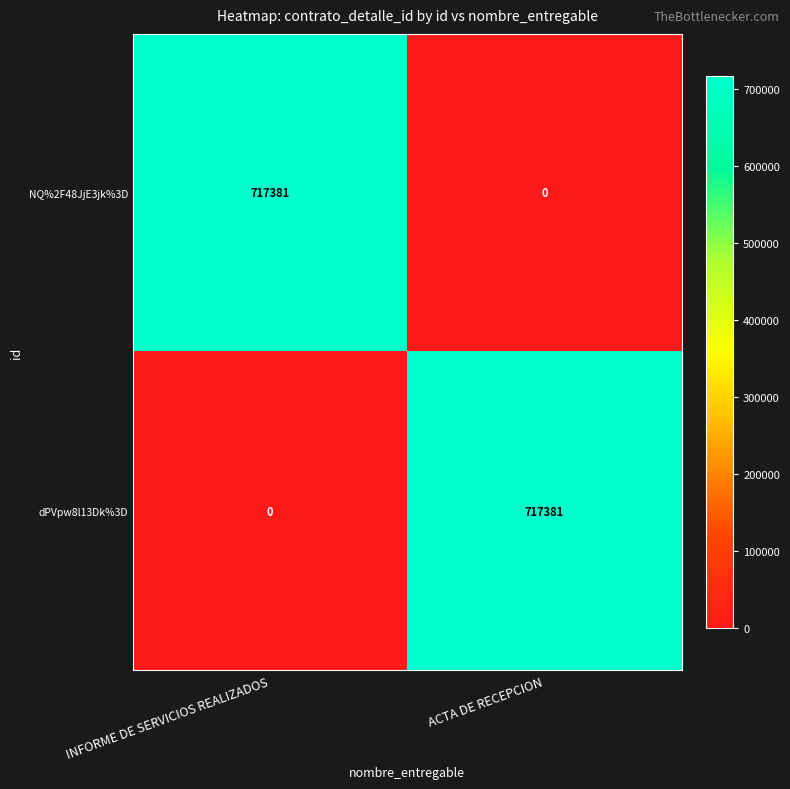

What value does the dPVpw8l13Dk%3D series have at ACTA DE RECEPCION, to the nearest 100?

717400